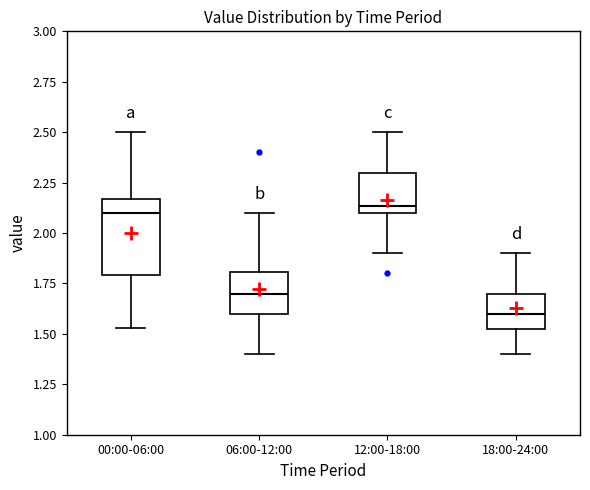

Reading left to right, read every box against the y-axis: the position of its median line, the range the box covers, and the ends of its whiskers. The values are not printed on the chart, so give them approximately, as read against the axis.

00:00-06:00: median 2.10, box 1.80 to 2.15, whiskers 1.55 to 2.50
06:00-12:00: median 1.70, box 1.60 to 1.80, whiskers 1.40 to 2.10
12:00-18:00: median 2.15, box 2.10 to 2.30, whiskers 1.90 to 2.50
18:00-24:00: median 1.60, box 1.50 to 1.70, whiskers 1.40 to 1.90